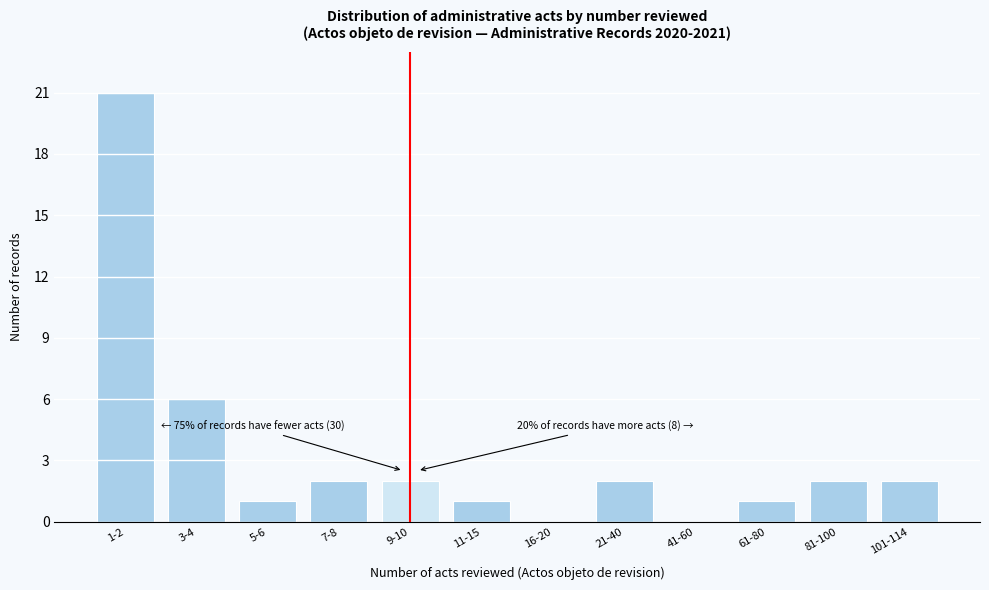

Reading right to left, extract all data points from this chart.

101-114=2	81-100=2	61-80=1	41-60=0	21-40=2	16-20=0	11-15=1	9-10=2	7-8=2	5-6=1	3-4=6	1-2=21